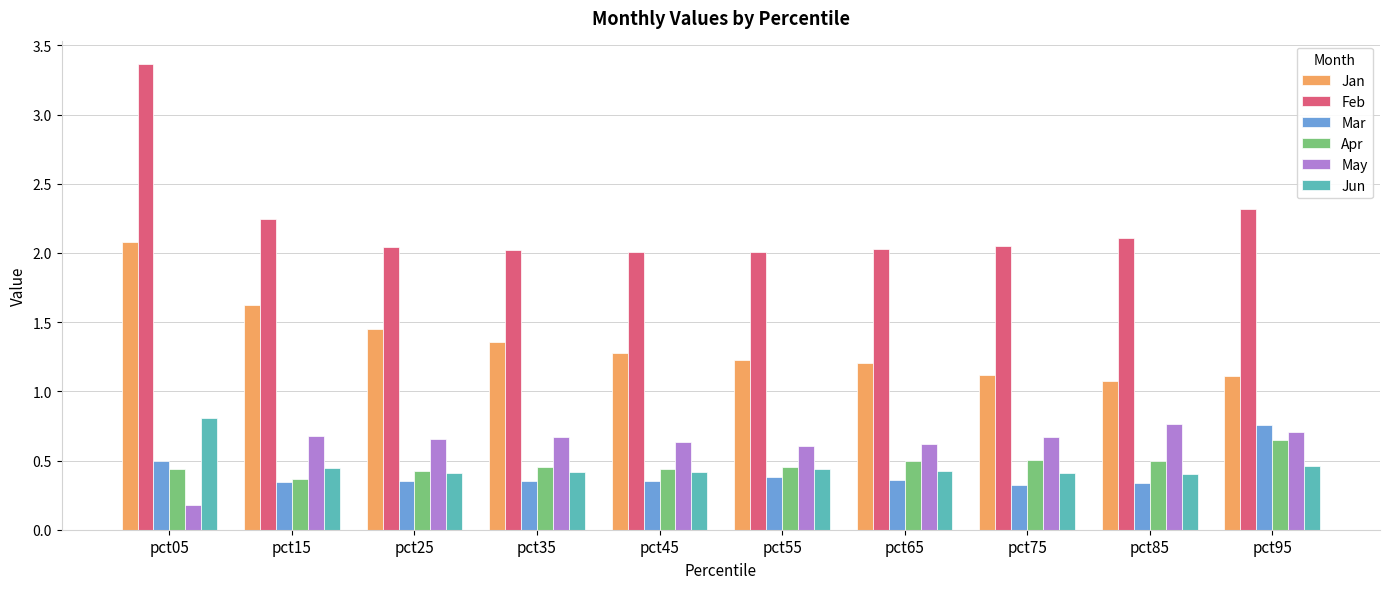

How many Mar values are between 0 and 1?

10